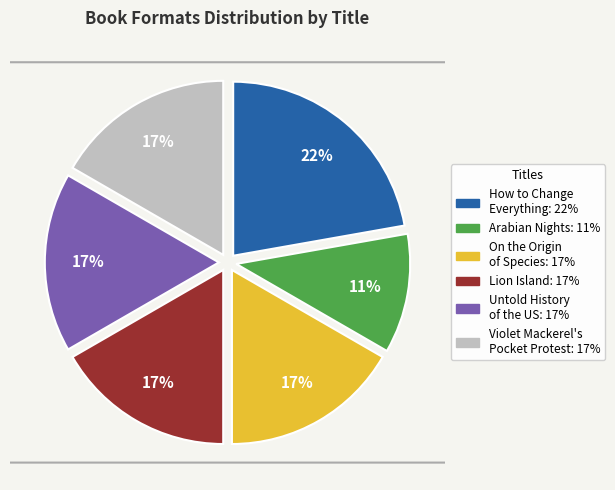

To the nearest percent, what is the difference between the largest and smallest slice percentages?

11%